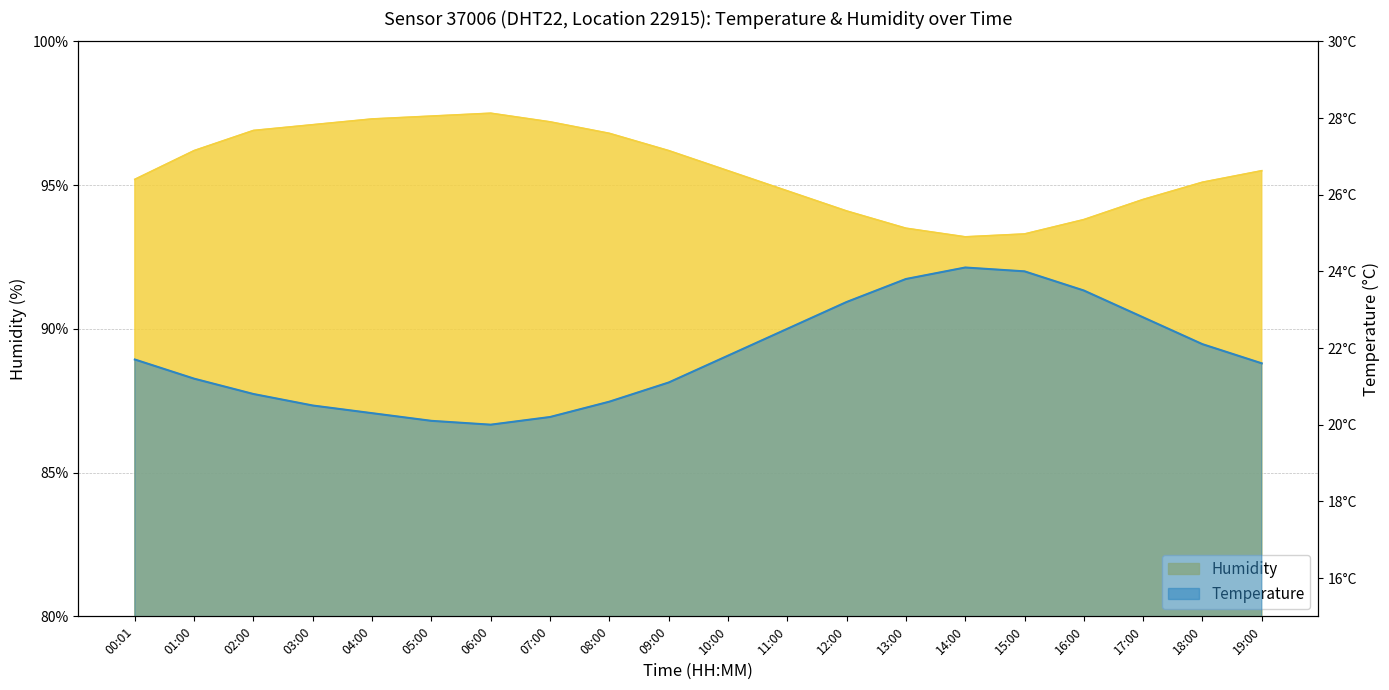

True or false: temperature has a value of 33.9 at 18:00.

False